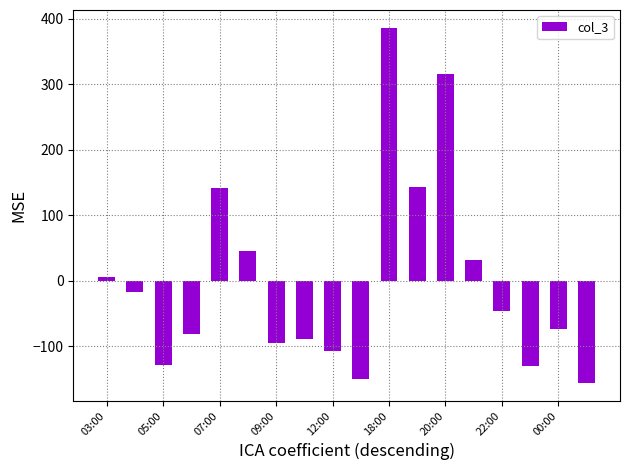

What is the difference between the second highest and second lowest values?

466.0